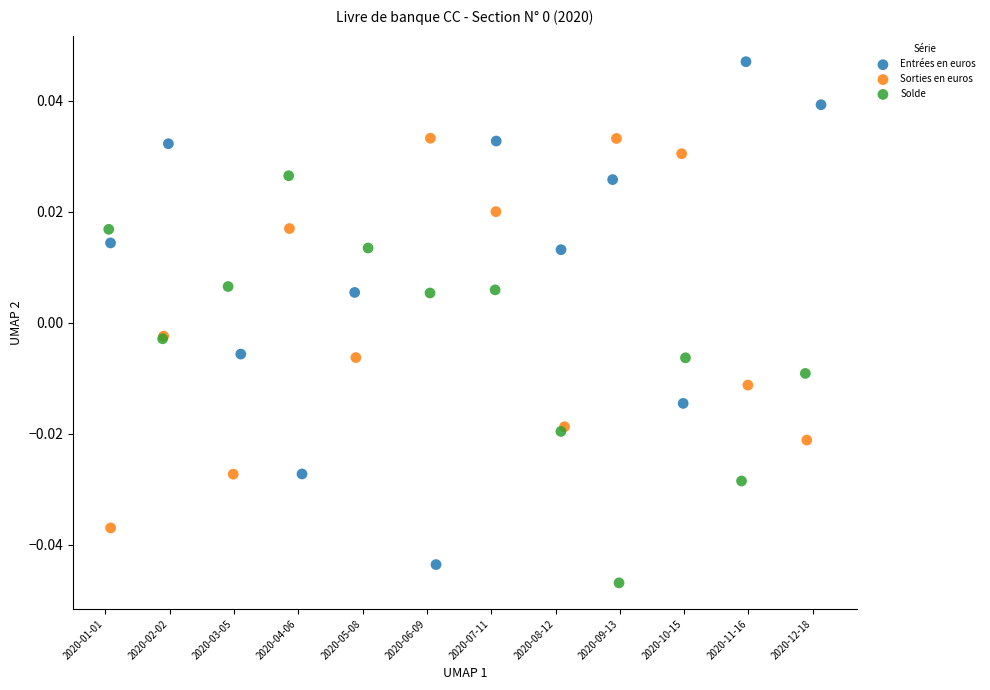

What are all the series names shown in the legend?

Entrées en euros, Sorties en euros, Solde